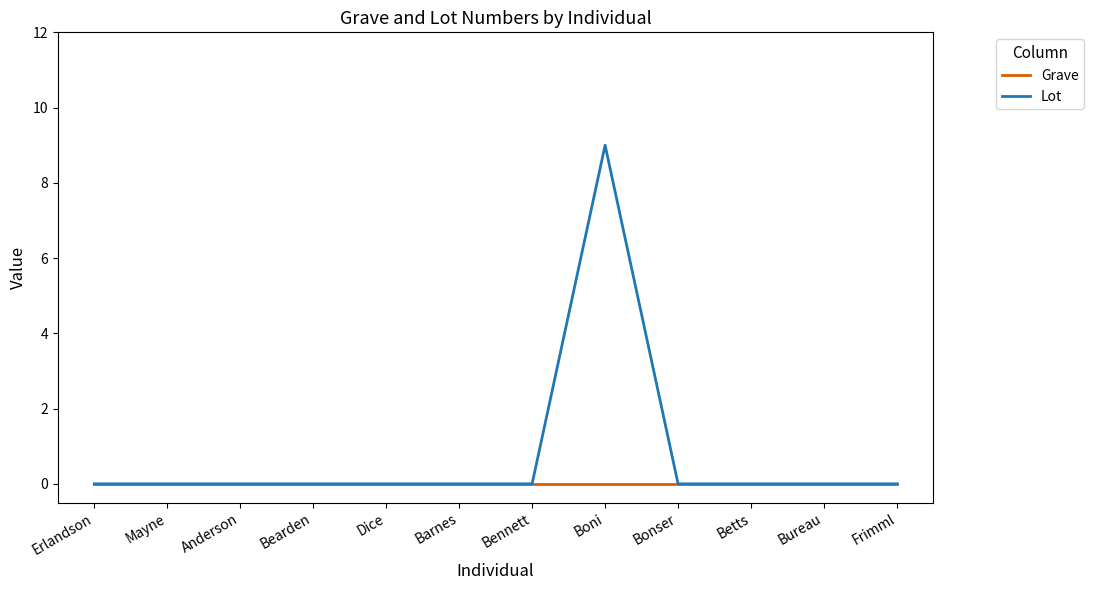

The Lot series shows 0 at Betts. True or false?

True